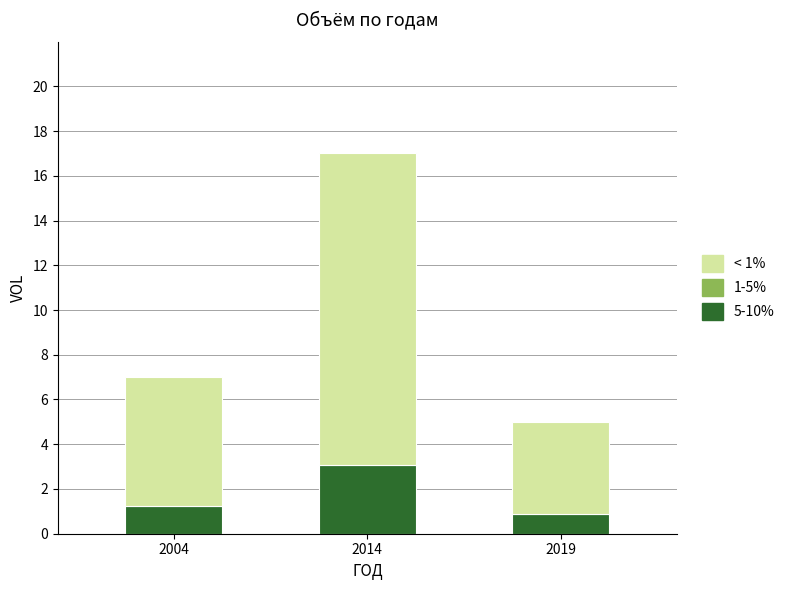

Rank the categories by 5-10% value from lowest to highest.

2019, 2004, 2014